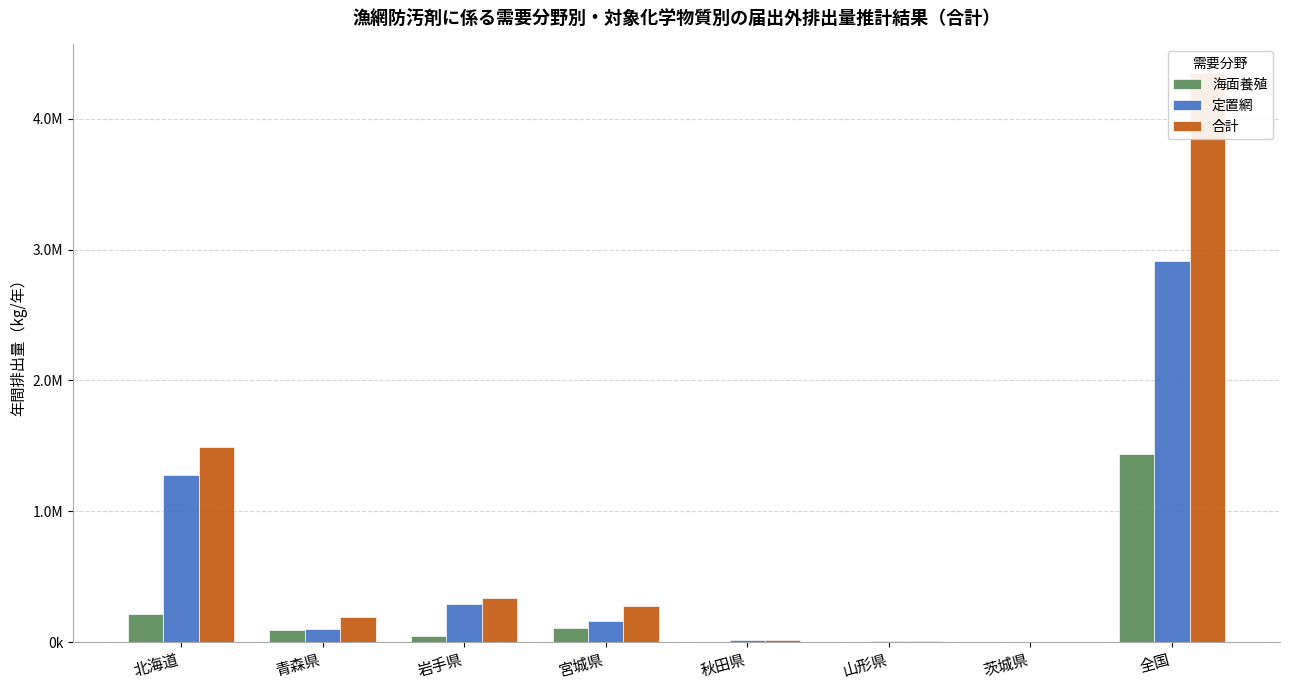

How many values in the 合計 series are below 271880?

4